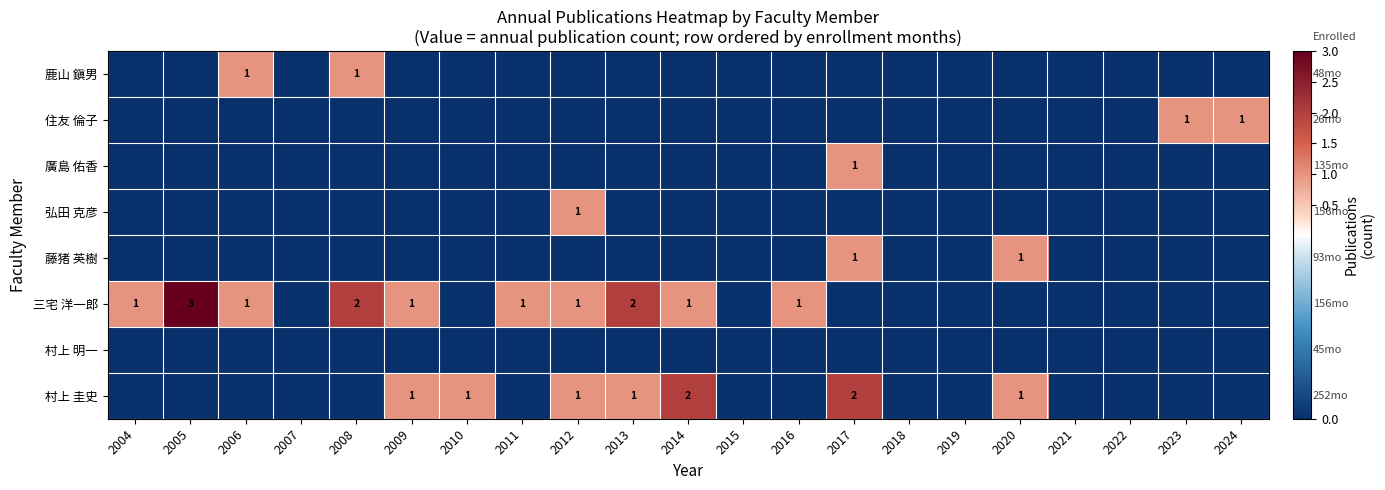

The 村上 圭史 series shows 1 at 2012. True or false?

True